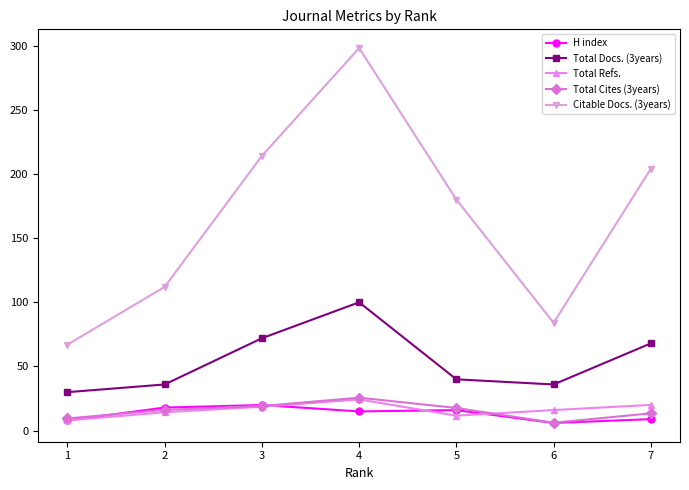

Is this an area chart (filled region under the line)?

No